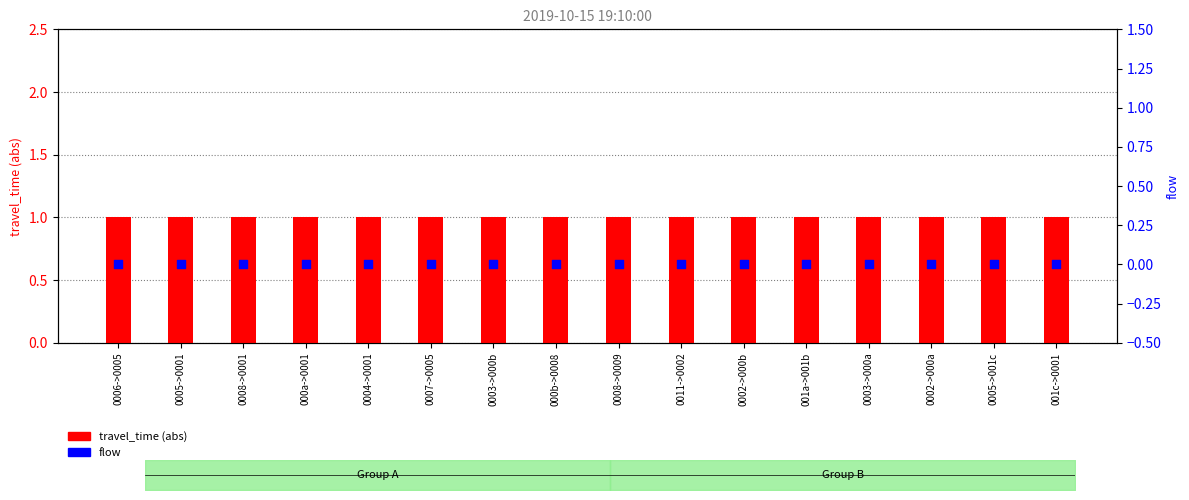

What are all the series names shown in the legend?

travel_time (abs), flow